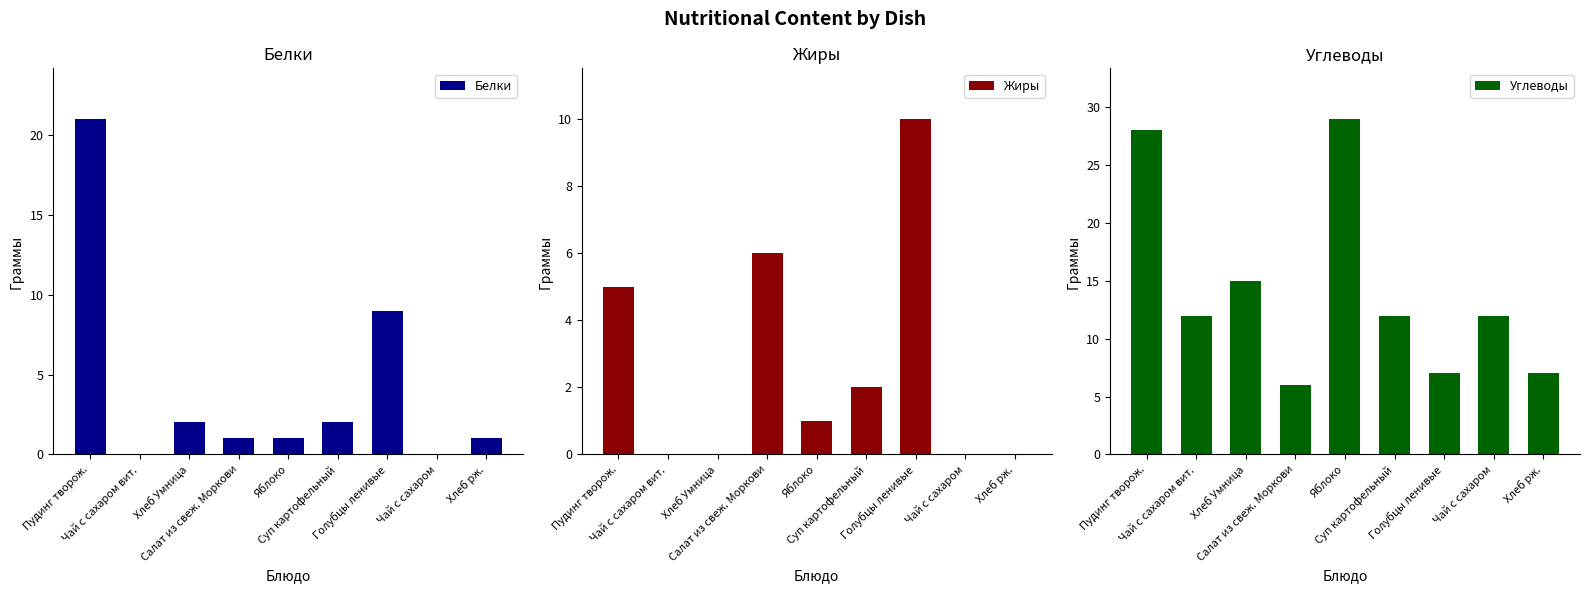

What is the difference between the highest and lowest values at Хлеб рж.?

7